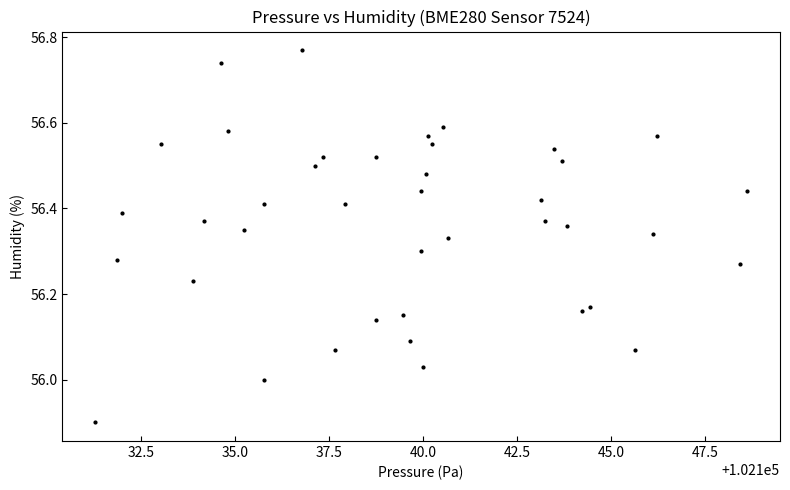

What is the range of X values (max minus min)?

17.4